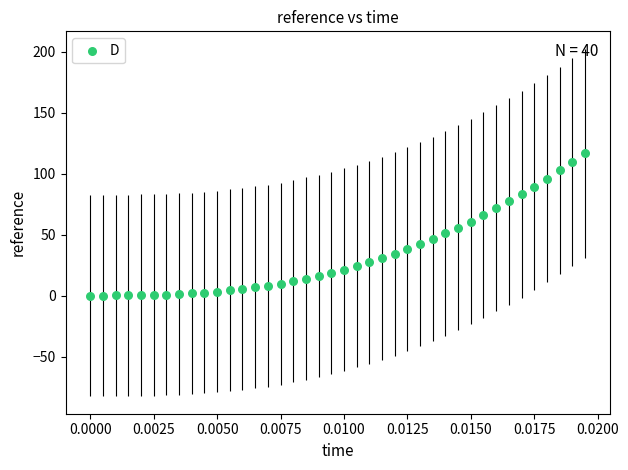

What is the range of Y values (max minus min)?

116.7